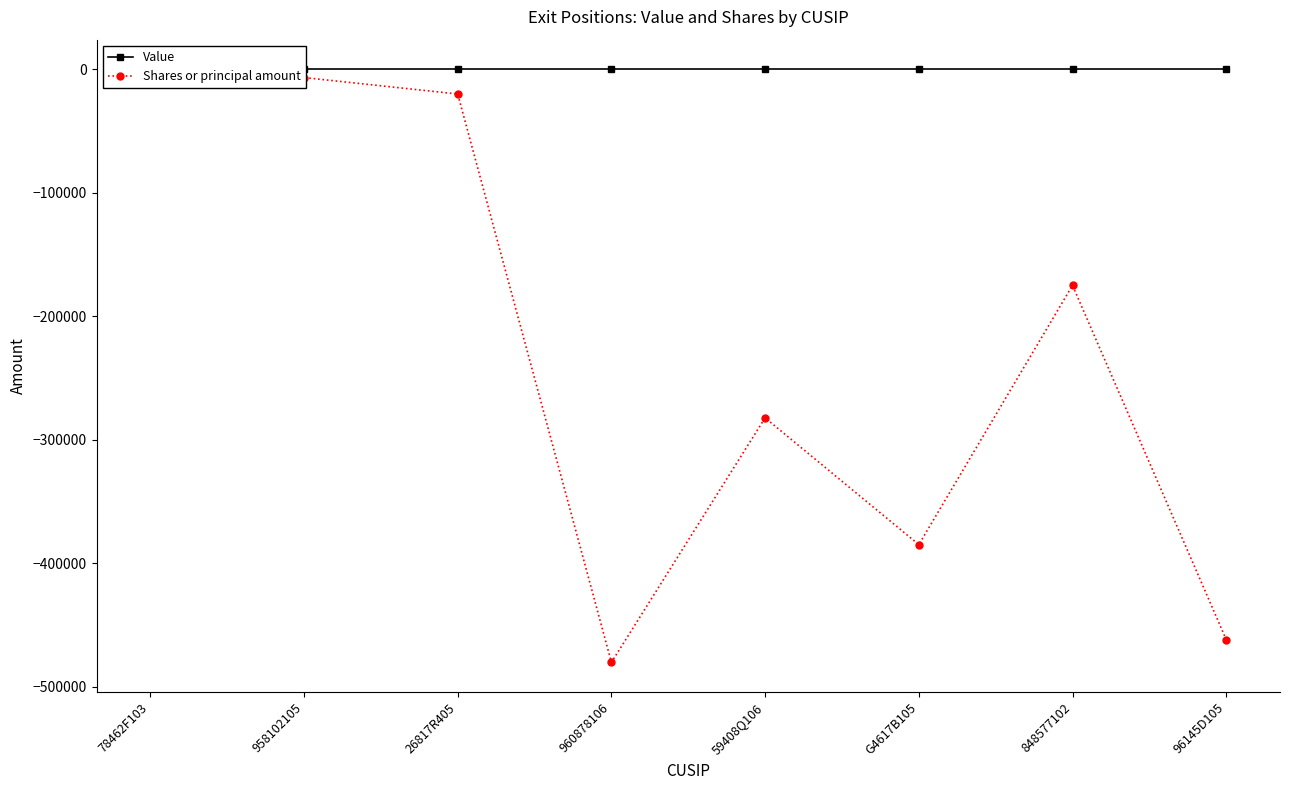

What is the approximate value of Shares or principal amount at 78462F103, to the nearest 50?

-3300